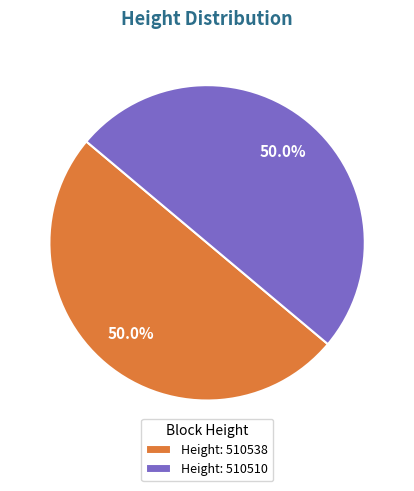

Approximately how many times larger is the value at Height: 510510 compared to Height: 510538?

1.0